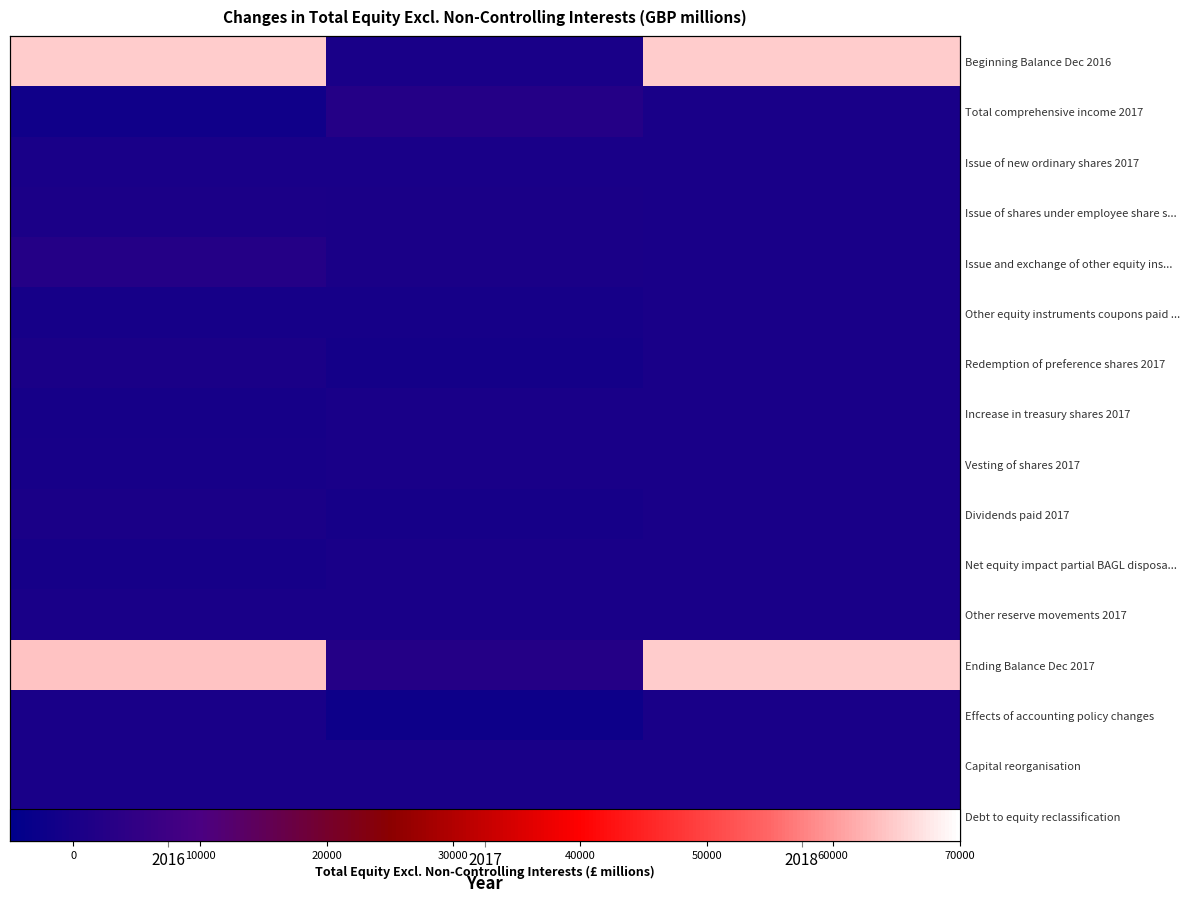

Rank the series at 2017 from lowest to highest value.

Effects of accounting policy changes, Redemption of preference shares 2017, Other equity instruments coupons paid ..., Dividends paid 2017, Beginning Balance Dec 2016, Increase in treasury shares 2017, Vesting of shares 2017, Net equity impact partial BAGL disposa..., Other reserve movements 2017, Capital reorganisation, Debt to equity reclassification, Issue of new ordinary shares 2017, Issue and exchange of other equity ins..., Issue of shares under employee share s..., Total comprehensive income 2017, Ending Balance Dec 2017